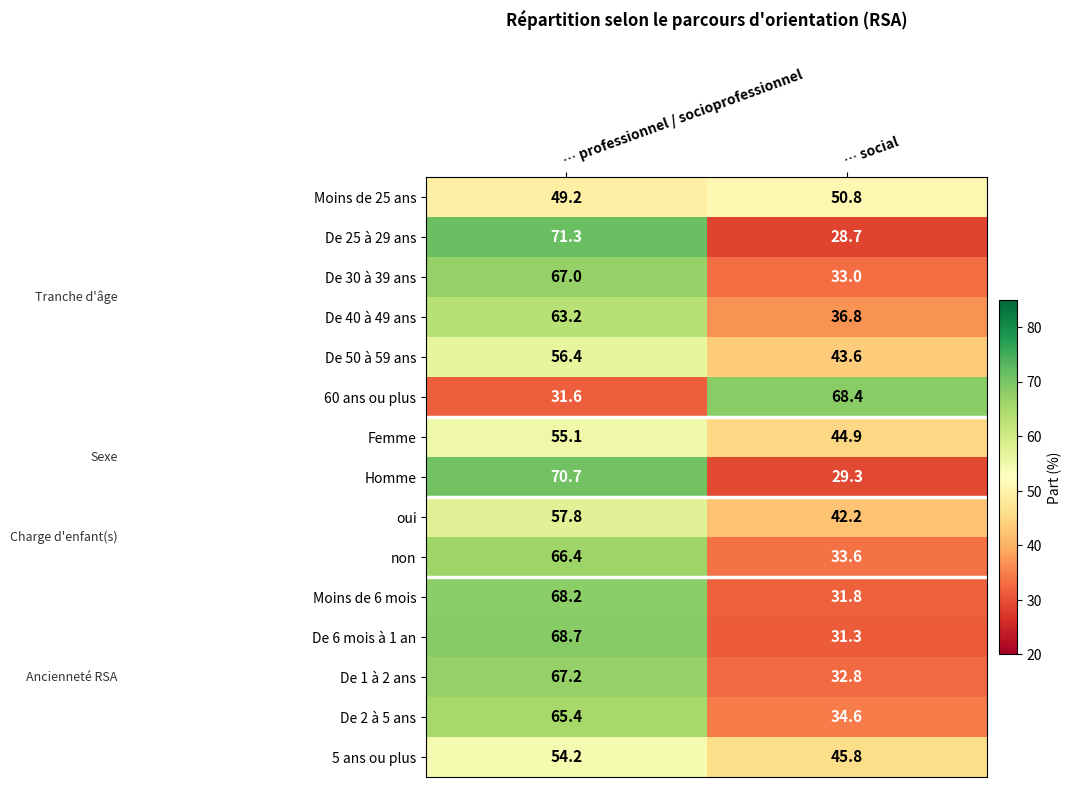

How many values in the 60 ans ou plus series exceed 68?

1